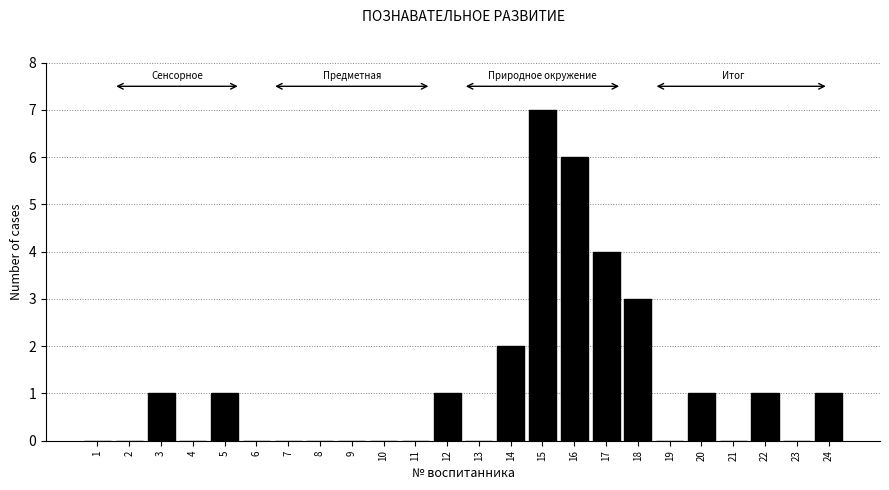

Reading right to left, list all the values displayed in this chart.

24=1	23=0	22=1	21=0	20=1	19=0	18=3	17=4	16=6	15=7	14=2	13=0	12=1	11=0	10=0	9=0	8=0	7=0	6=0	5=1	4=0	3=1	2=0	1=0